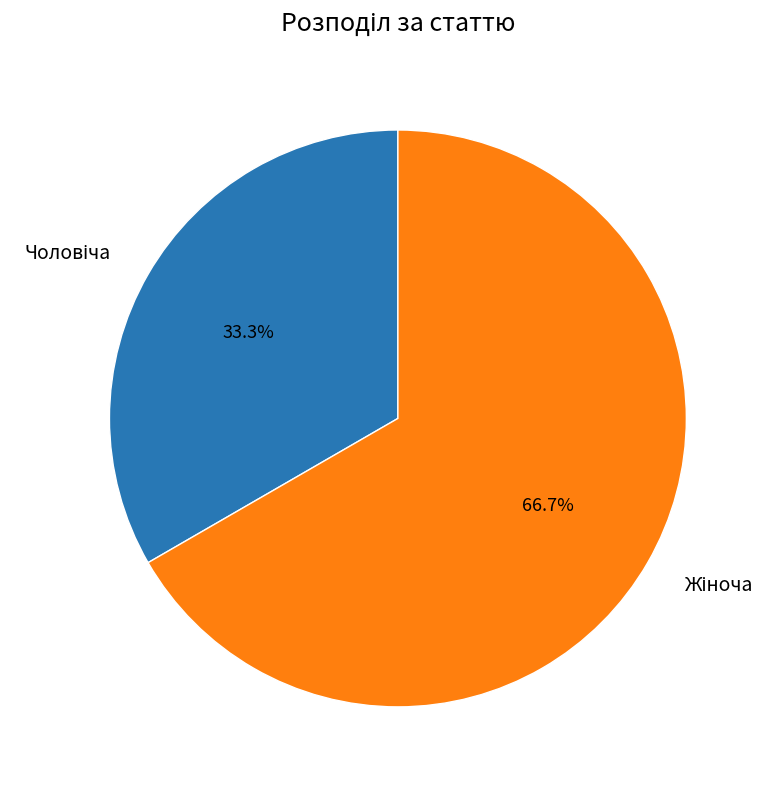

Does any single category account for the majority?

Yes